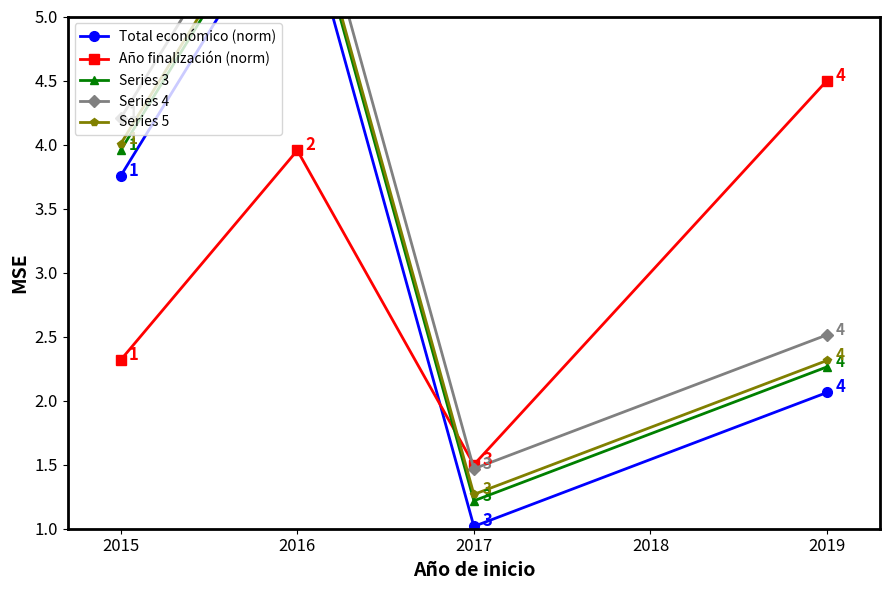

How many interior local peaks does the Año finalización (norm) series have?

1